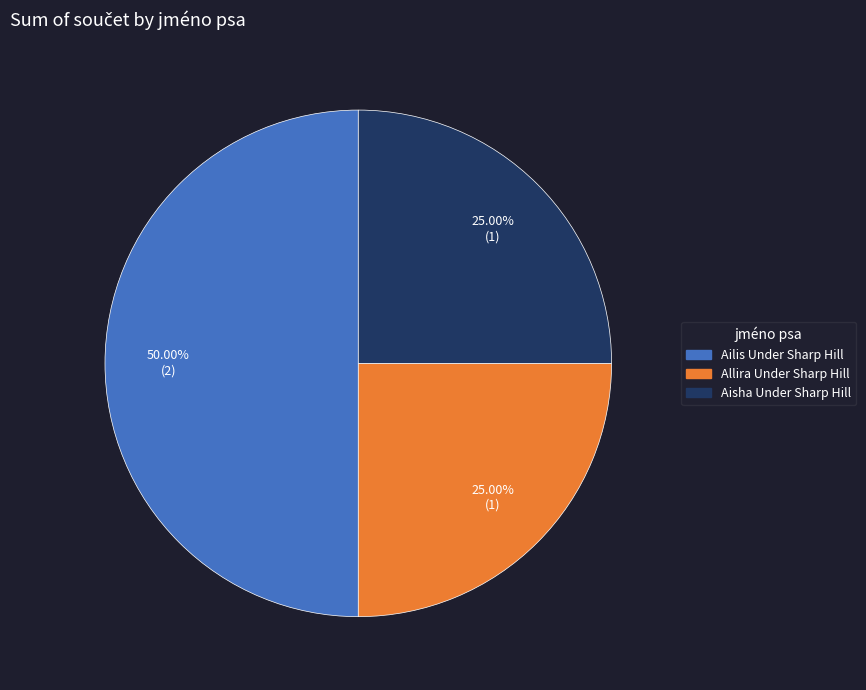

To the nearest percent, what is the difference between the largest and smallest slice percentages?

25%